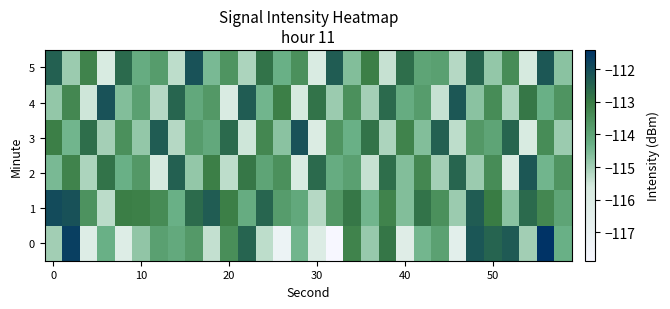

Rank the series by their maximum value, from lowest to highest.

row_2, row_3, row_4, row_5, row_1, row_0